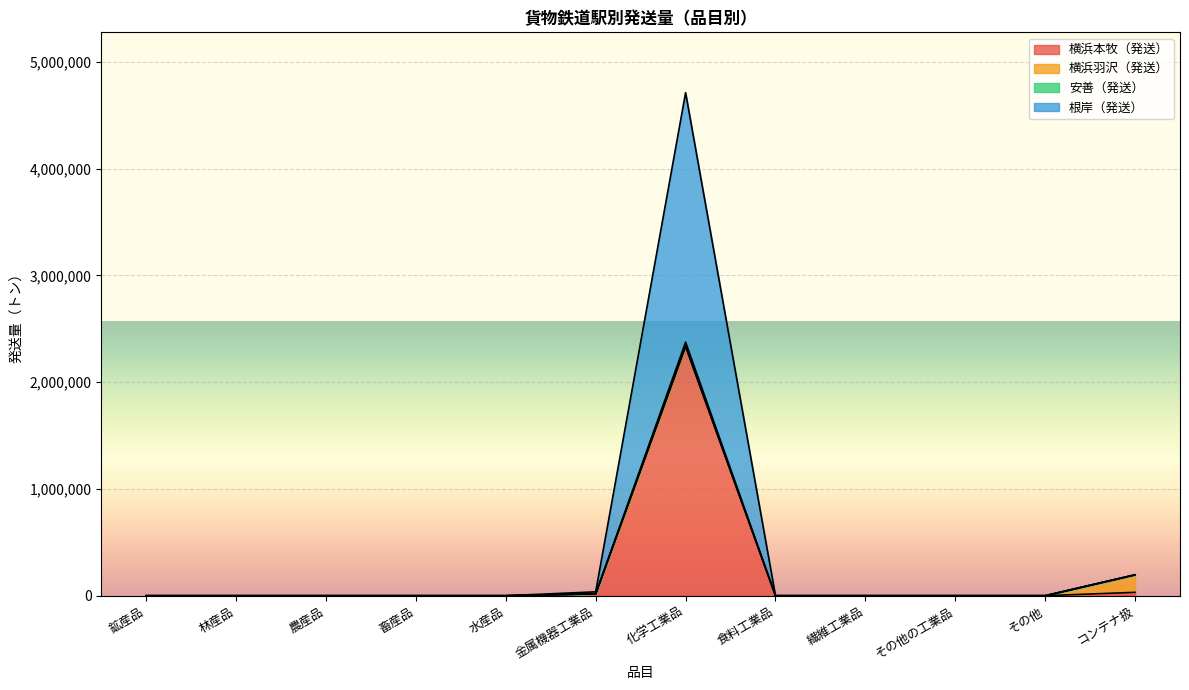

What is the maximum value for 横浜本牧（発送）?

2336039